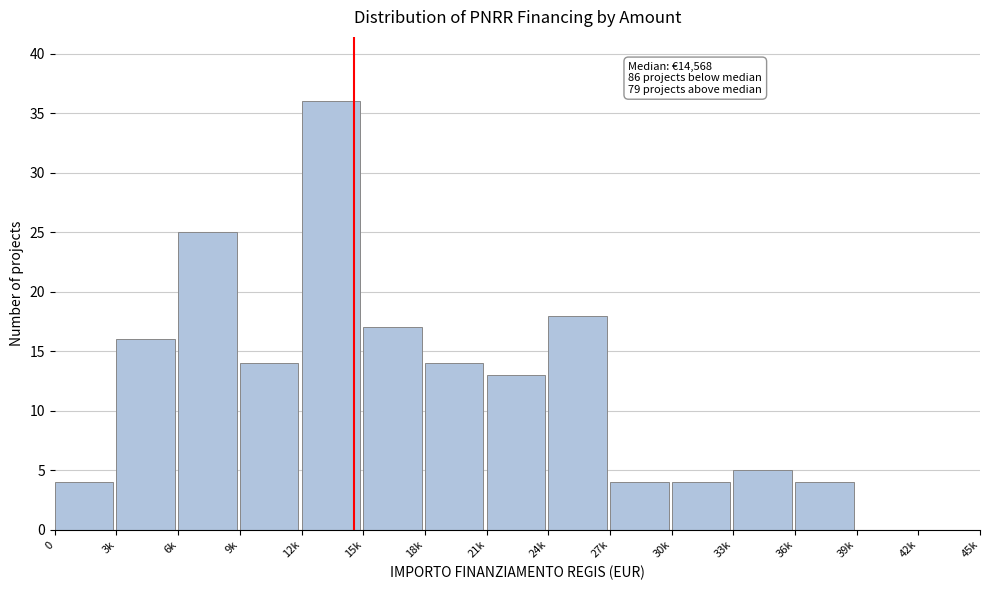

Reading left to right, extract all data points from this chart.

0=4	3k=16	6k=25	9k=14	12k=36	15k=17	18k=14	21k=13	24k=18	27k=4	30k=4	33k=5	36k=4	39k=0	42k=0